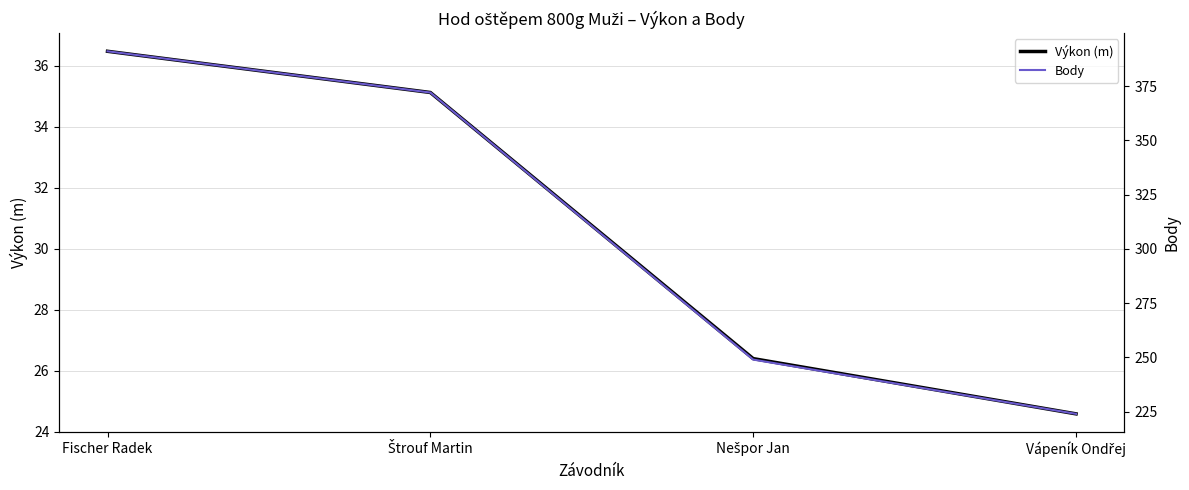

The value of Body at Fischer Radek is 636.5. True or false?

False